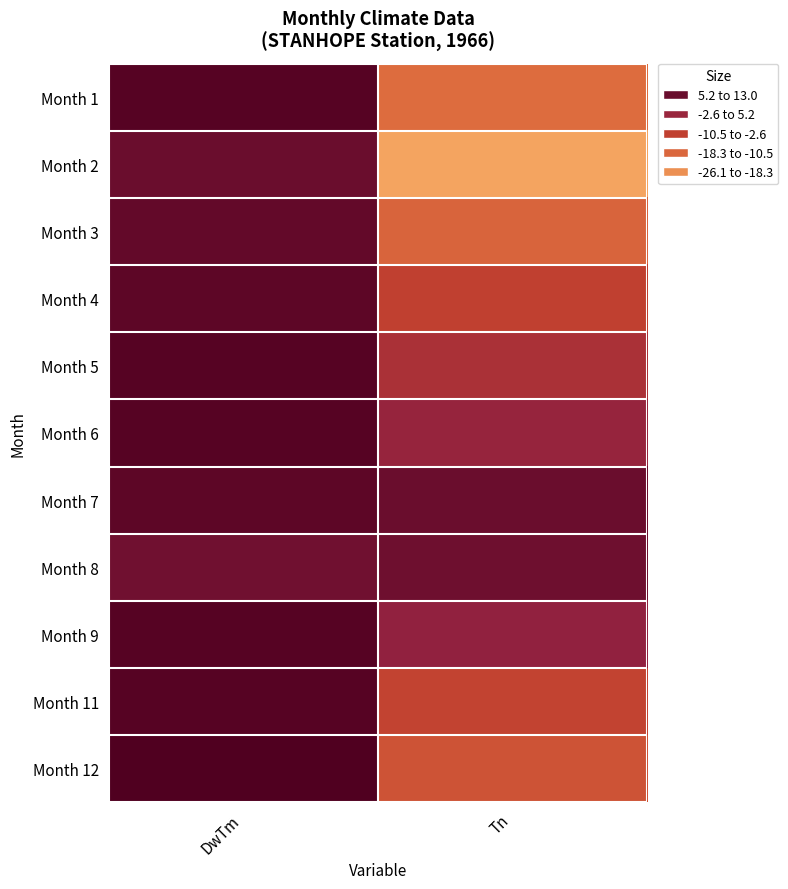

How many distinct data groups are displayed?

11